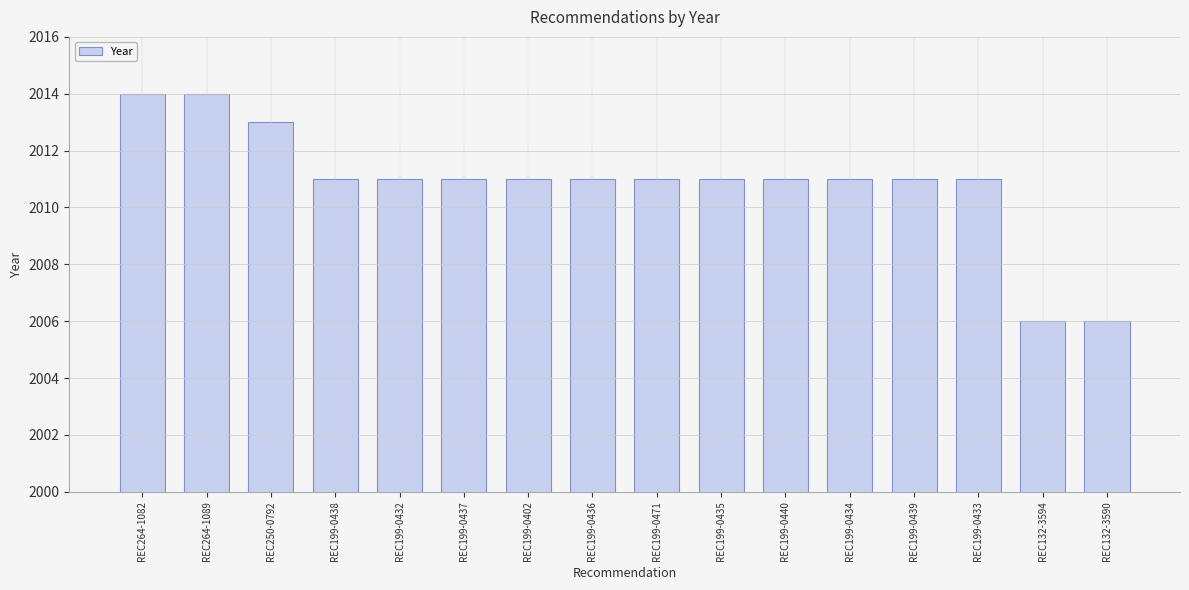

Reading left to right, extract all data points from this chart.

REC264-1082=2014	REC264-1089=2014	REC250-0792=2013	REC199-0438=2011	REC199-0432=2011	REC199-0437=2011	REC199-0402=2011	REC199-0436=2011	REC199-0471=2011	REC199-0435=2011	REC199-0440=2011	REC199-0434=2011	REC199-0439=2011	REC199-0433=2011	REC132-3594=2006	REC132-3590=2006